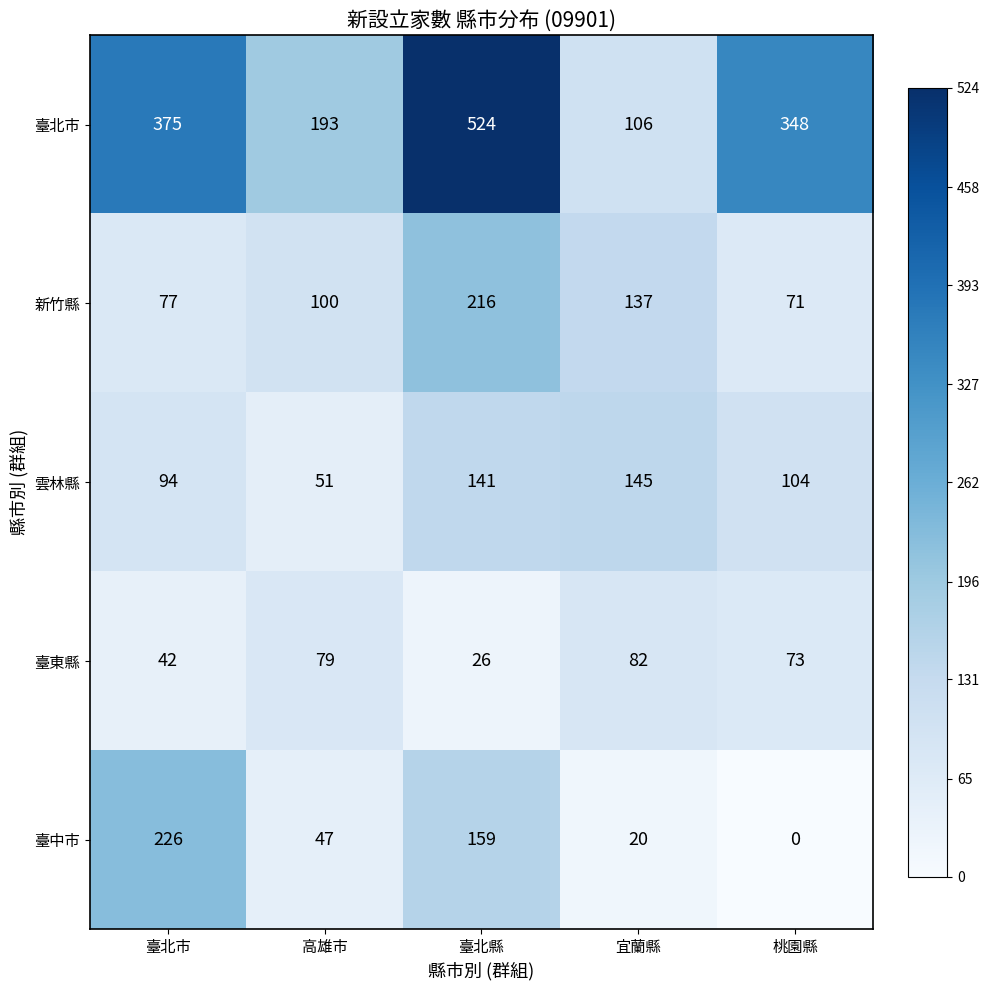

Reading left to right, what are all the values shown in this chart?

臺北市: 臺北市=375	高雄市=193	臺北縣=524	宜蘭縣=106	桃園縣=348
新竹縣: 臺北市=77	高雄市=100	臺北縣=216	宜蘭縣=137	桃園縣=71
雲林縣: 臺北市=94	高雄市=51	臺北縣=141	宜蘭縣=145	桃園縣=104
臺東縣: 臺北市=42	高雄市=79	臺北縣=26	宜蘭縣=82	桃園縣=73
臺中市: 臺北市=226	高雄市=47	臺北縣=159	宜蘭縣=20	桃園縣=0